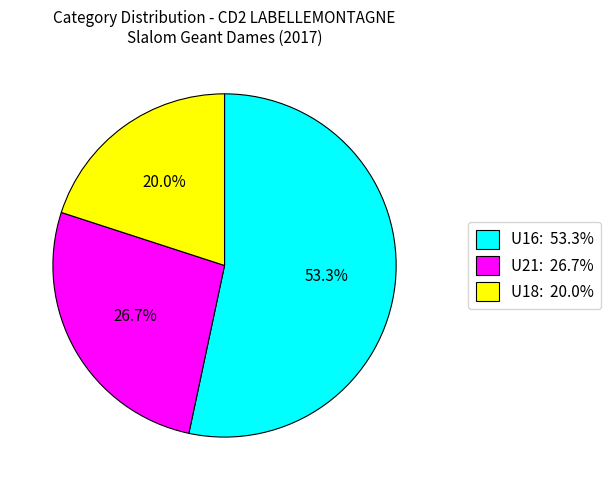

What percentage is NOT represented by U21?

73.3%